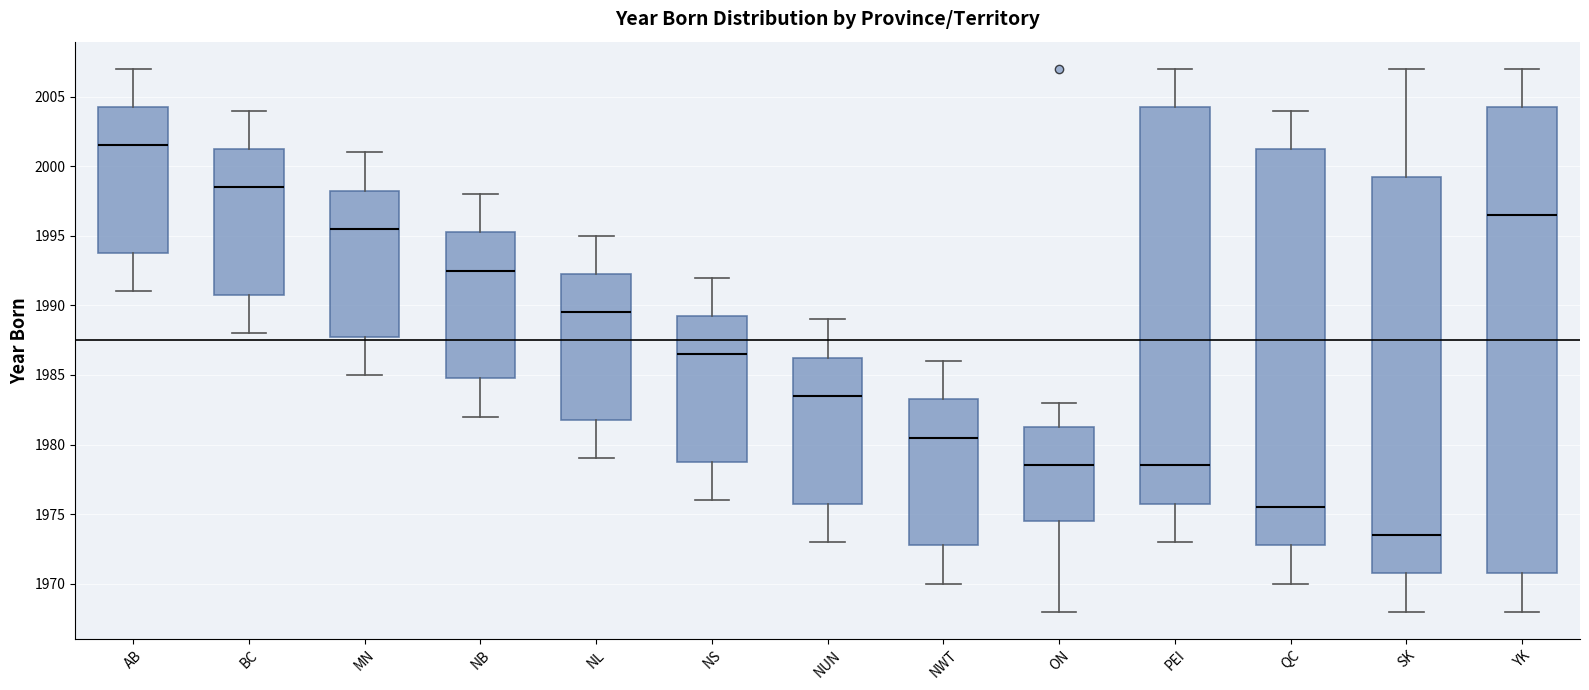

Which box is the tallest, from its lower edge to its upper edge?

YK